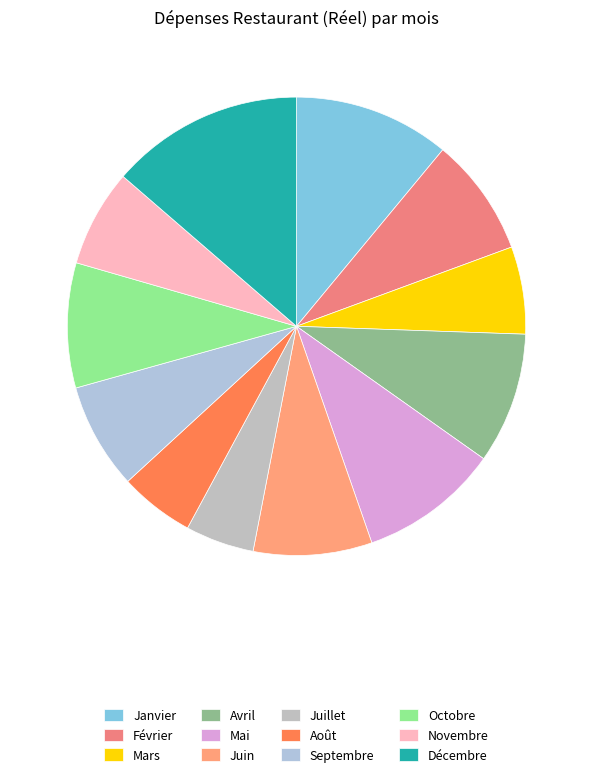

To the nearest percent, what percentage of the pie is Mai?

10%